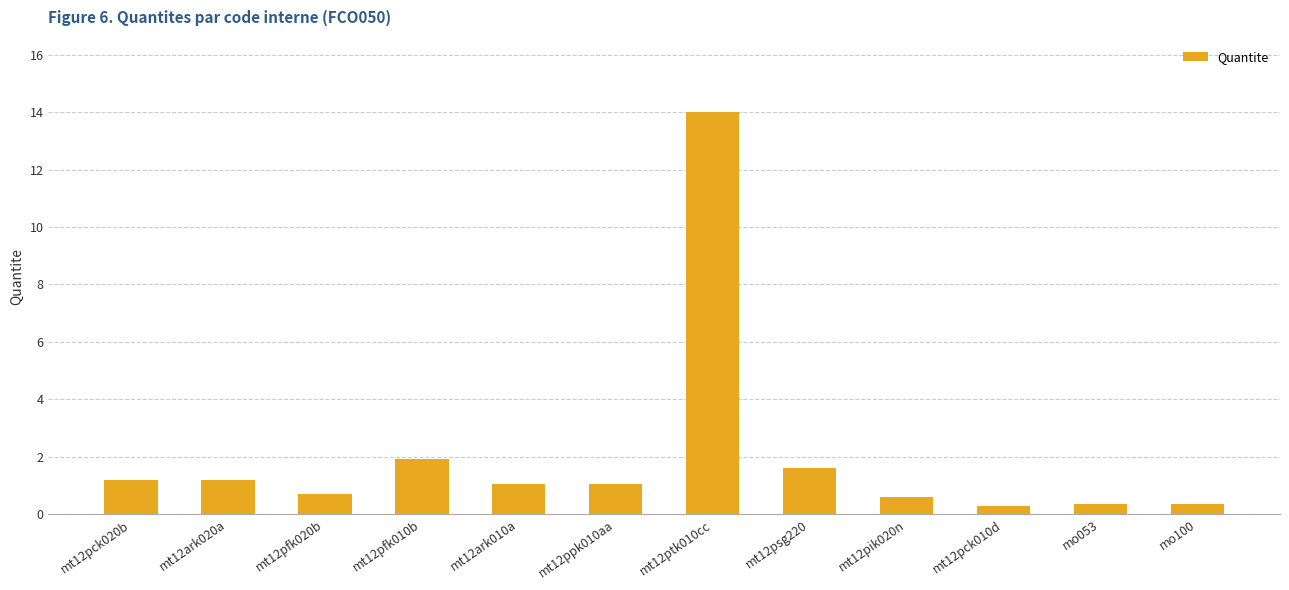

How many categories are shown in the chart?

12